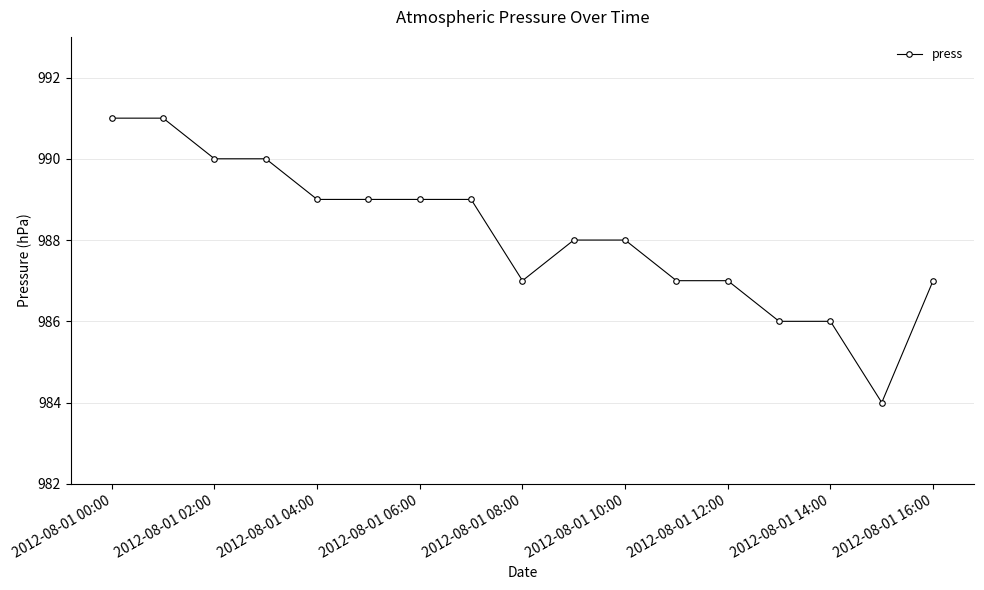

What is the value of the 17th point from the left?

987